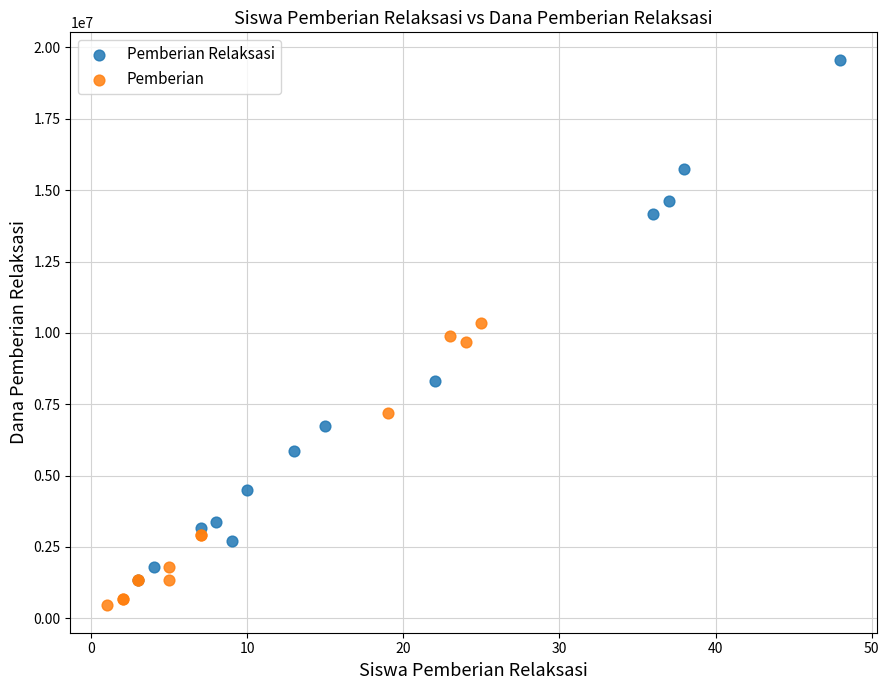

Which series has the largest Y range (max minus min)?

Pemberian Relaksasi